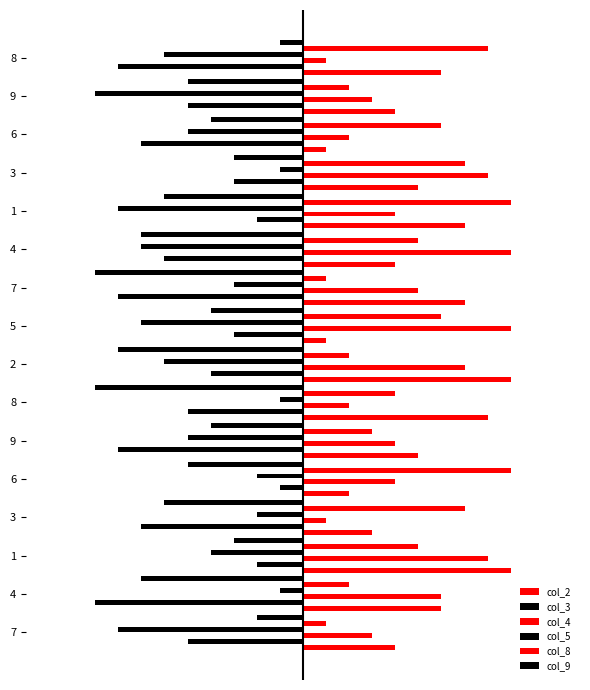

Reading left to right, what are all the values shown in this chart?

col_2: 4	6	9	3	2	5	8	9	1	7	4	7	5	1	4	6
col_3: -5	-9	-2	-7	-1	-8	-5	-4	-3	-8	-6	-2	-3	-7	-5	-8
col_4: 3	6	8	1	4	4	2	7	9	5	9	4	8	2	3	1
col_5: -8	-1	-4	-2	-2	-5	-1	-6	-7	-3	-7	-8	-1	-5	-9	-6
col_8: 1	2	5	7	9	3	4	2	6	1	5	9	7	6	2	8
col_9: -2	-7	-3	-6	-5	-4	-9	-8	-4	-9	-7	-6	-3	-4	-5	-1